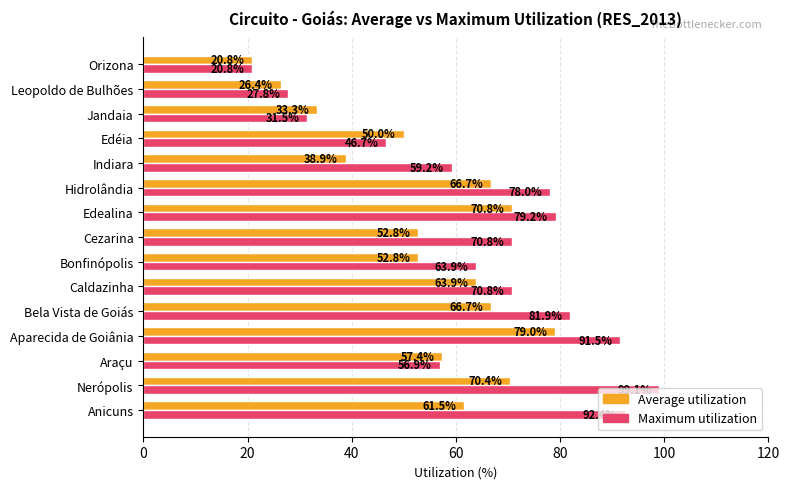

Which series has the largest range (max minus min)?

Maximum utilization